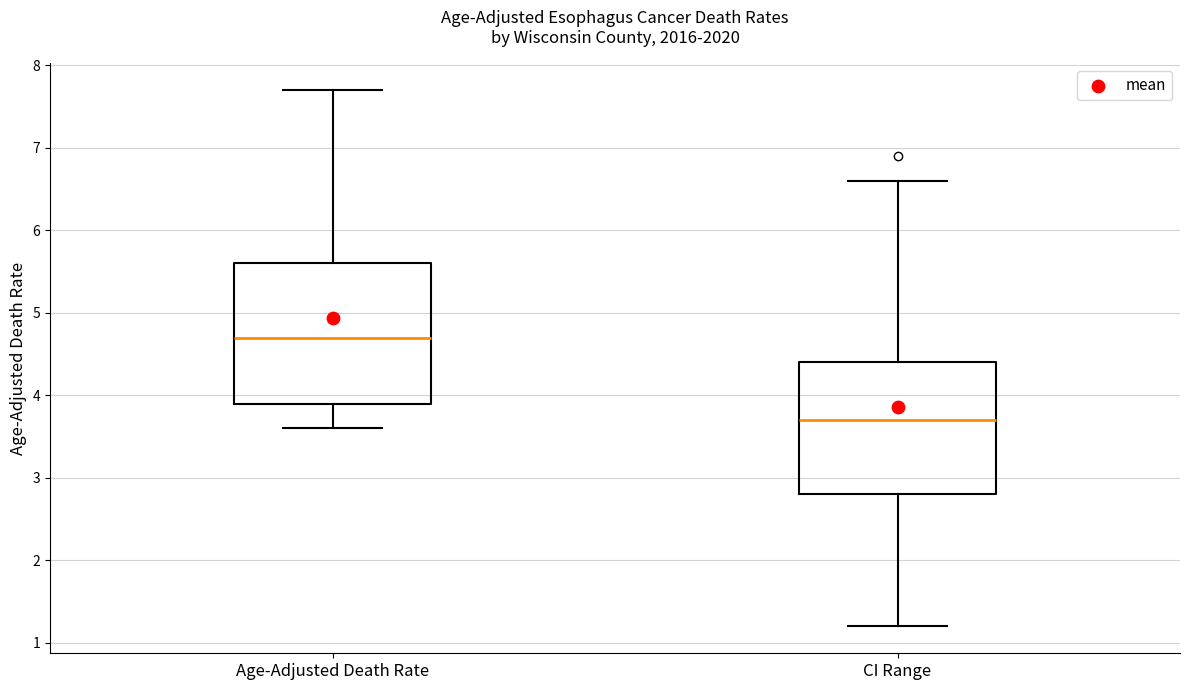

Reading left to right, transcribe this box plot: for each box, give where its median line is, the range the box spans, and where its two whiskers end, as read against the y-axis. The values are not printed on the chart, so give them approximately, as read against the axis.

Age-Adjusted Death Rate: median 4.7, box 3.9 to 5.6, whiskers 3.6 to 7.7
CI Range: median 3.7, box 2.8 to 4.4, whiskers 1.2 to 6.6